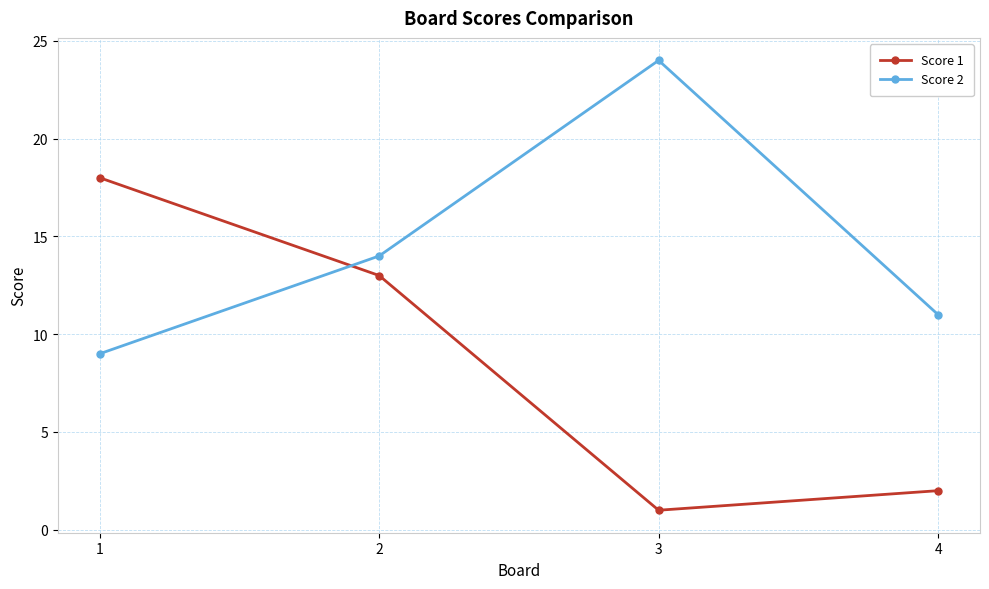

In Score 1, how many points are lower than both neighbors (excluding endpoints)?

1